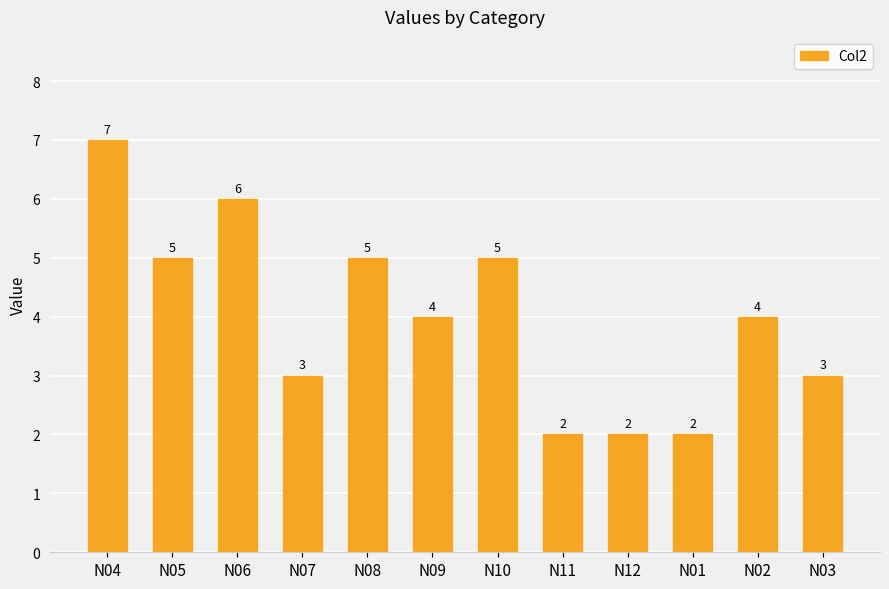

Does the chart contain stacked bars?

No